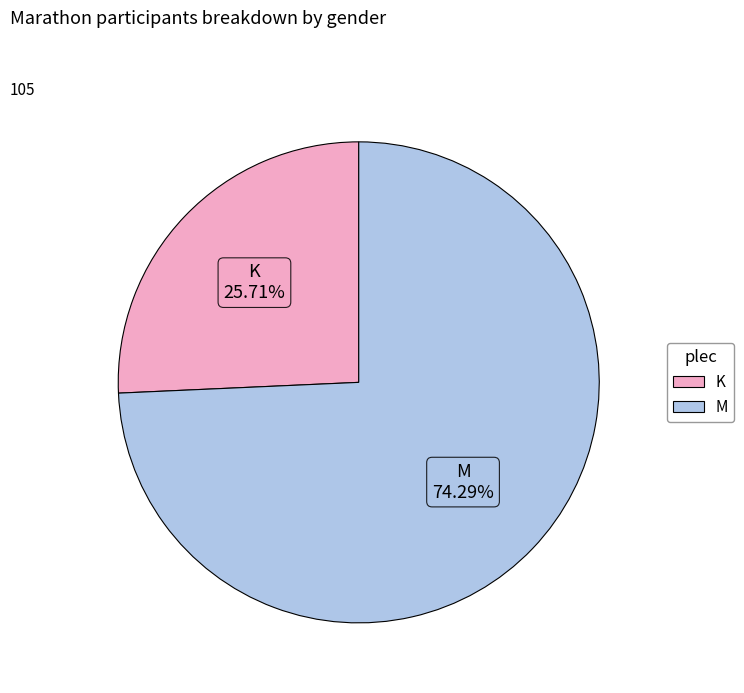

What is the largest slice in the pie chart?

M